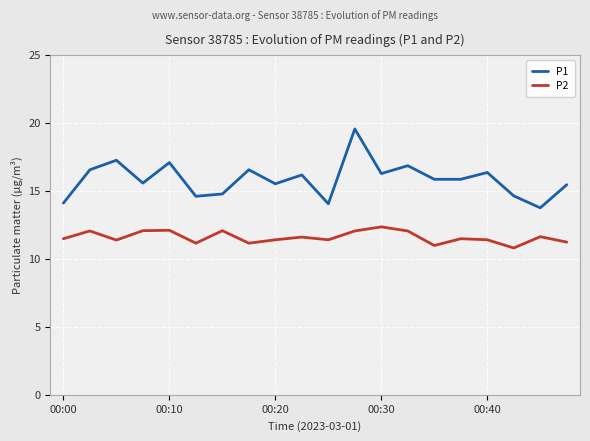

What is the sum of all P2 values?

231.8